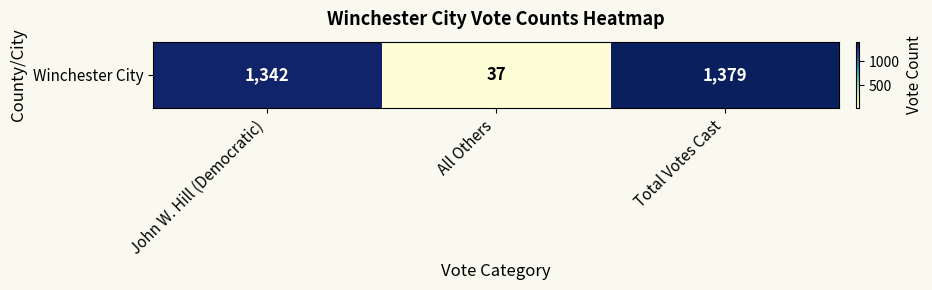

How many data points are above 1342?

1